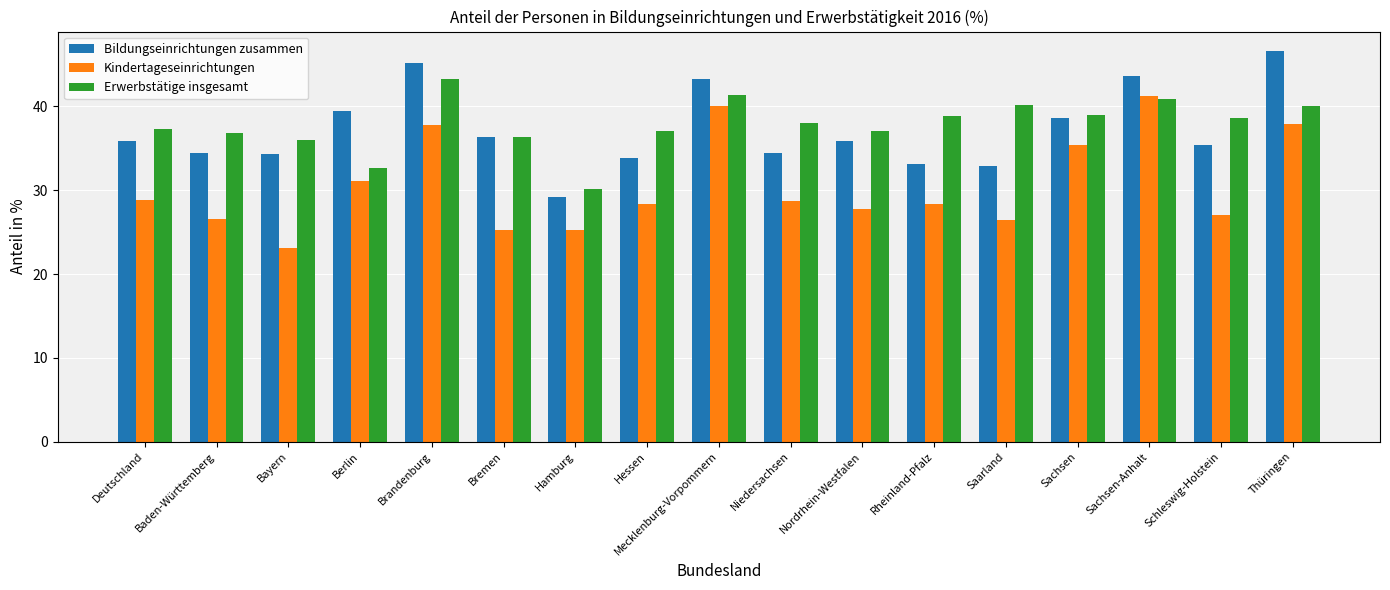

What is the label of the 11th bar from the right?

Hamburg